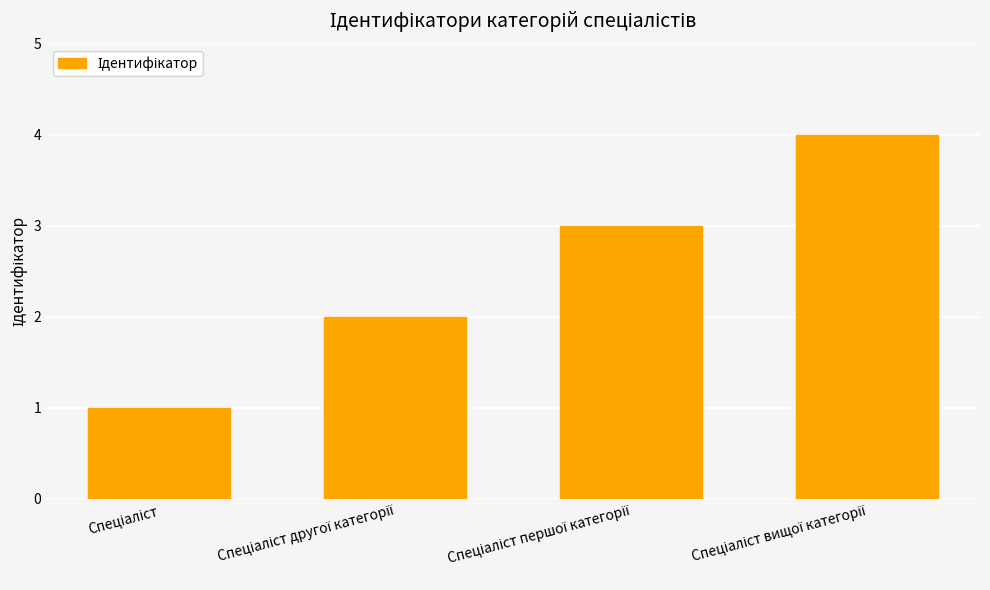

What is the sum of all values?

10